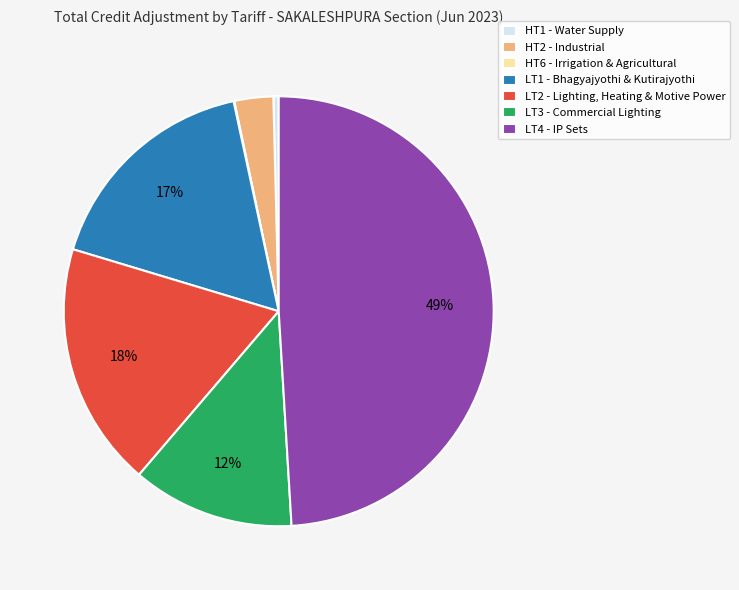

Do HT2 - Industrial and LT4 - IP Sets together represent more than half of the pie?

Yes